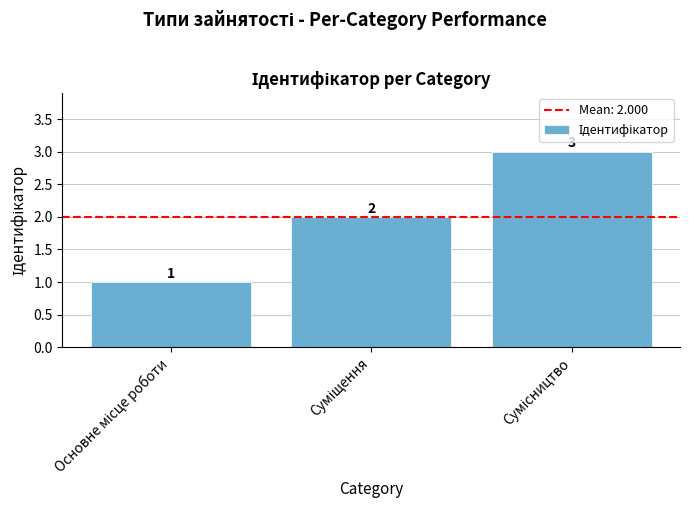

What is the maximum value shown in the chart?

3